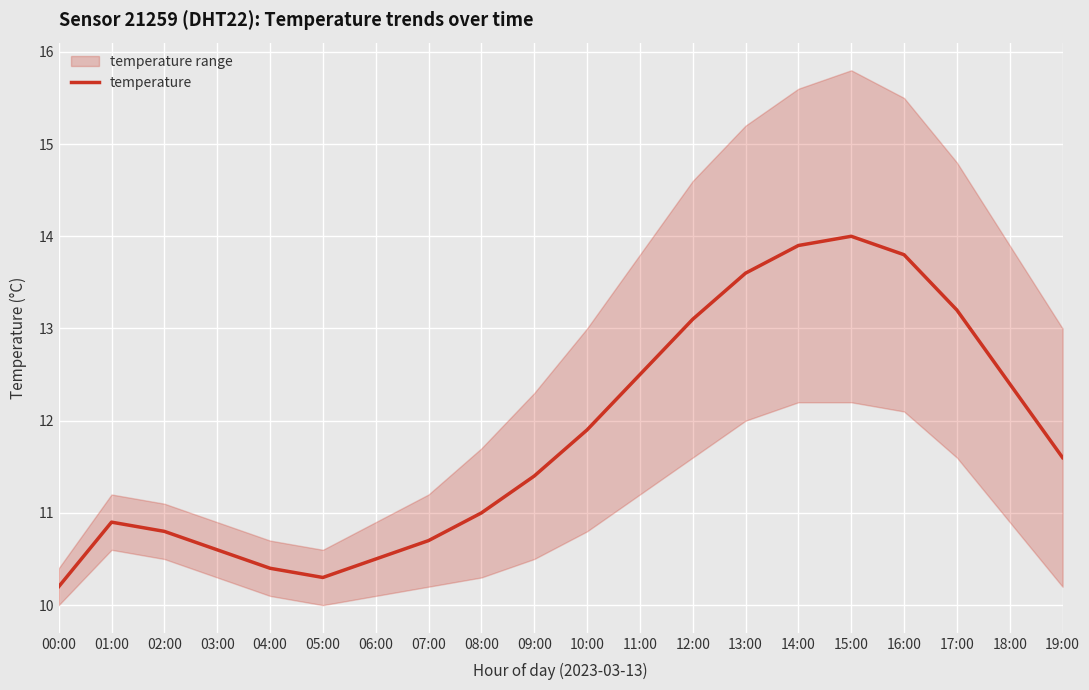

The temperature series shows 3.8 at 00:00. True or false?

False